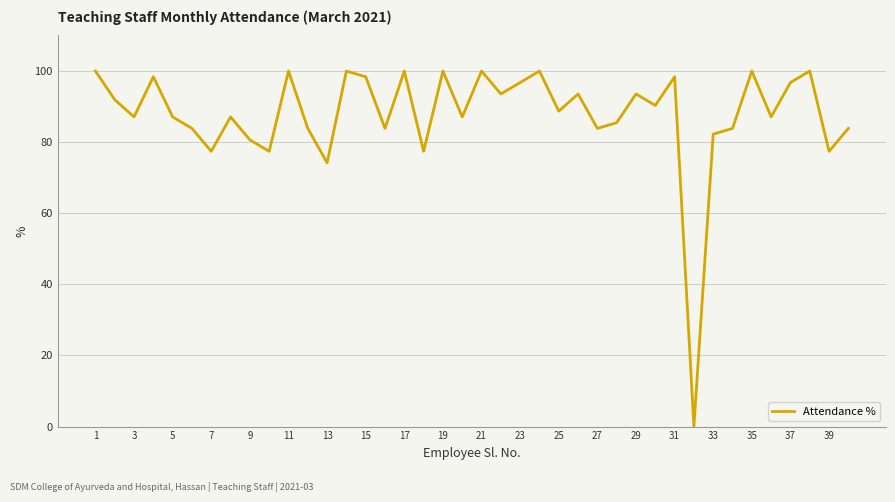

What is the maximum value shown in the chart?

100.0